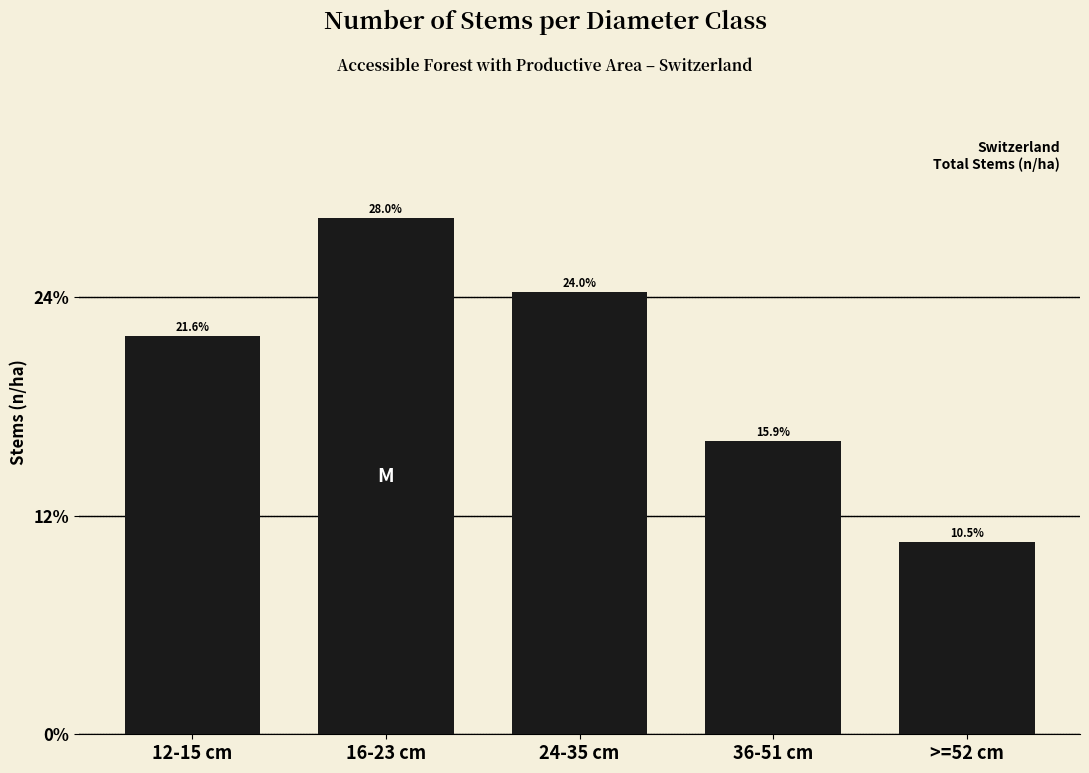

Does the chart contain any negative values?

No